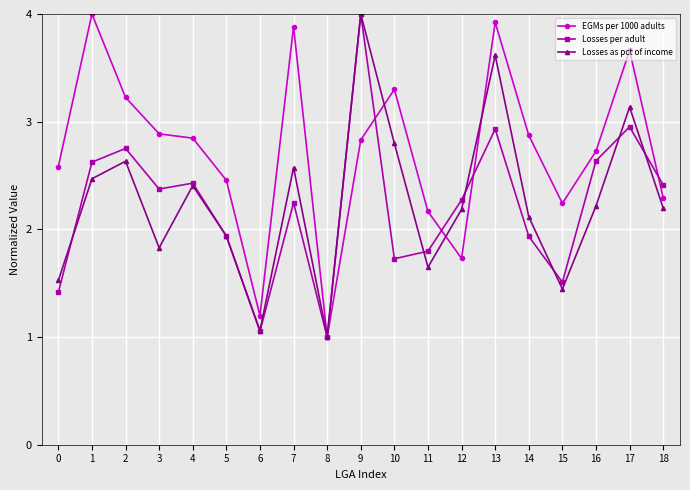

At which label is Losses as pct of income closest to 2?

5